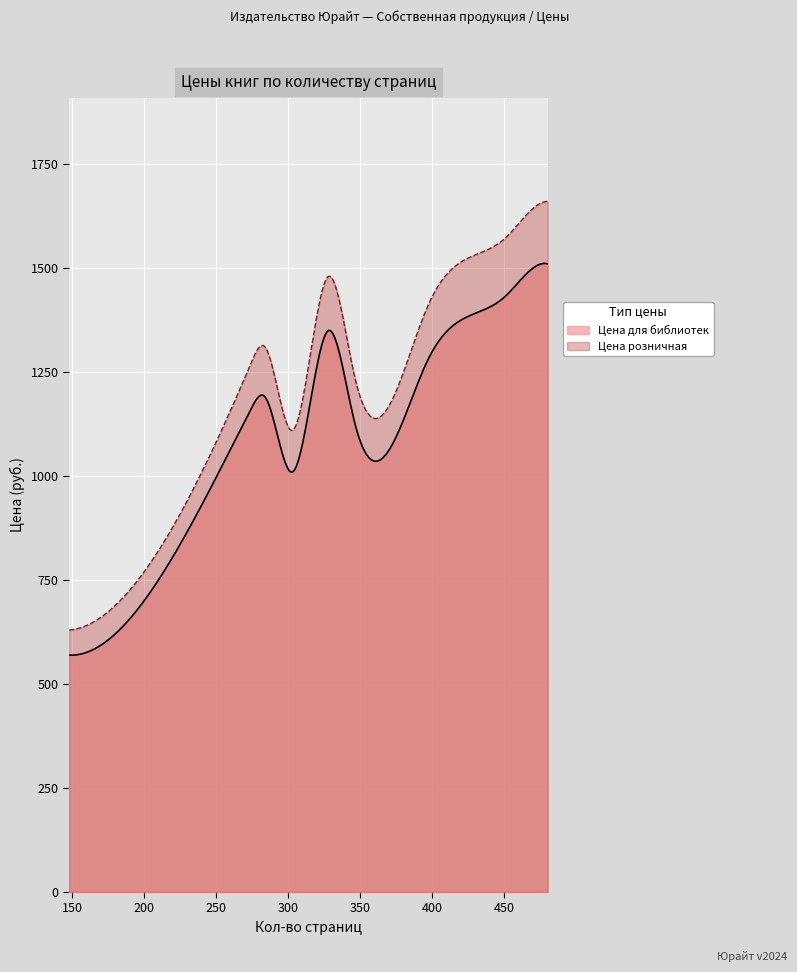

Which series has the largest total across all categories?

Цена розничная